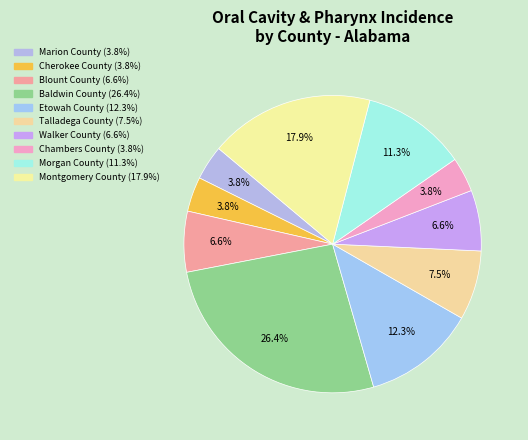

Count the number of slices in the pie.

10